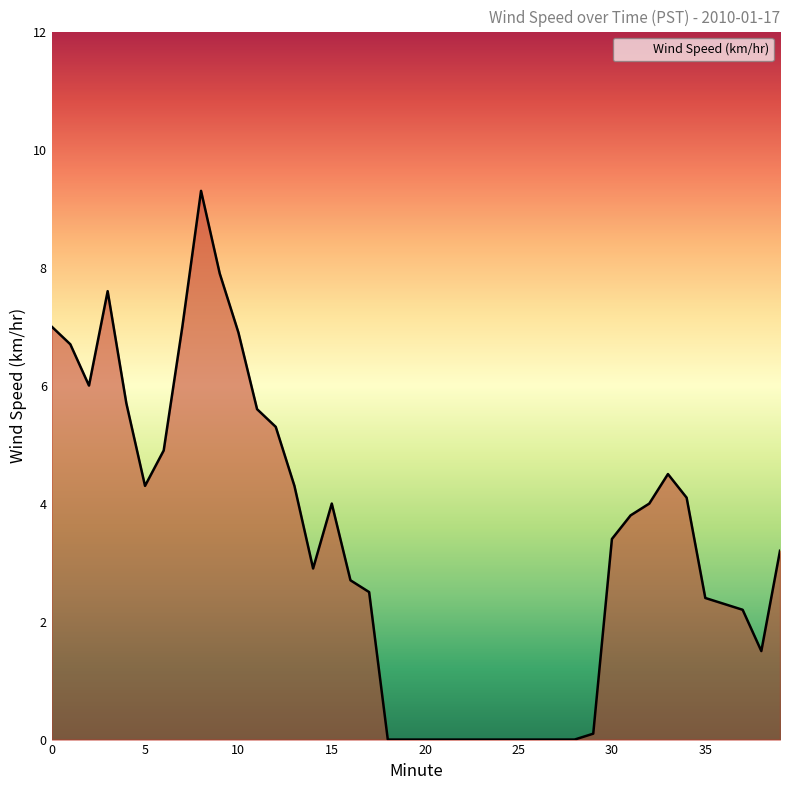

Reading right to left, extract all data points from this chart.

3.2	1.5	2.2	2.3	2.4	4.1	4.5	4.0	3.8	3.4	0.1	0.0	0.0	0.0	0.0	0.0	0.0	0.0	0.0	0.0	0.0	0.0	2.5	2.7	4.0	2.9	4.3	5.3	5.6	6.9	7.9	9.3	7.0	4.9	4.3	5.7	7.6	6.0	6.7	7.0